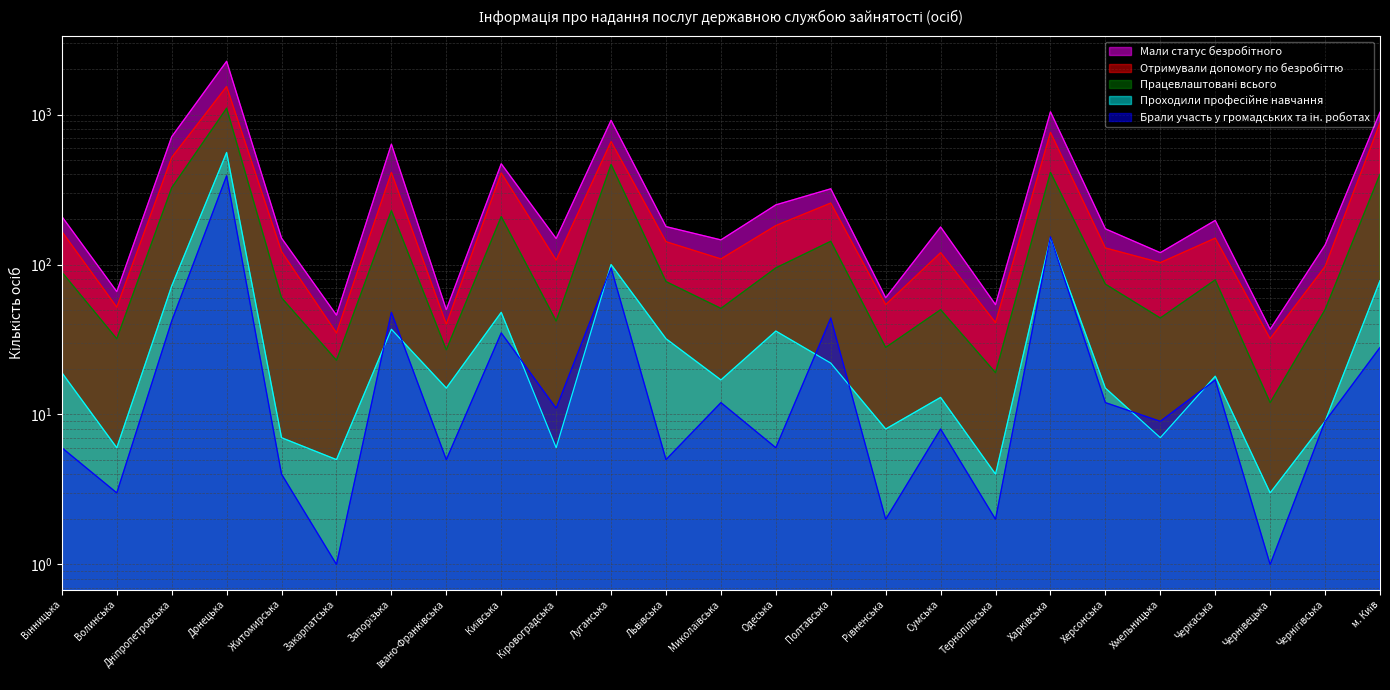

What are all the series names shown in the legend?

Мали статус безробітного, Отримували допомогу по безробіттю, Працевлаштовані всього, Проходили професійне навчання, Брали участь у громадських та ін. роботах